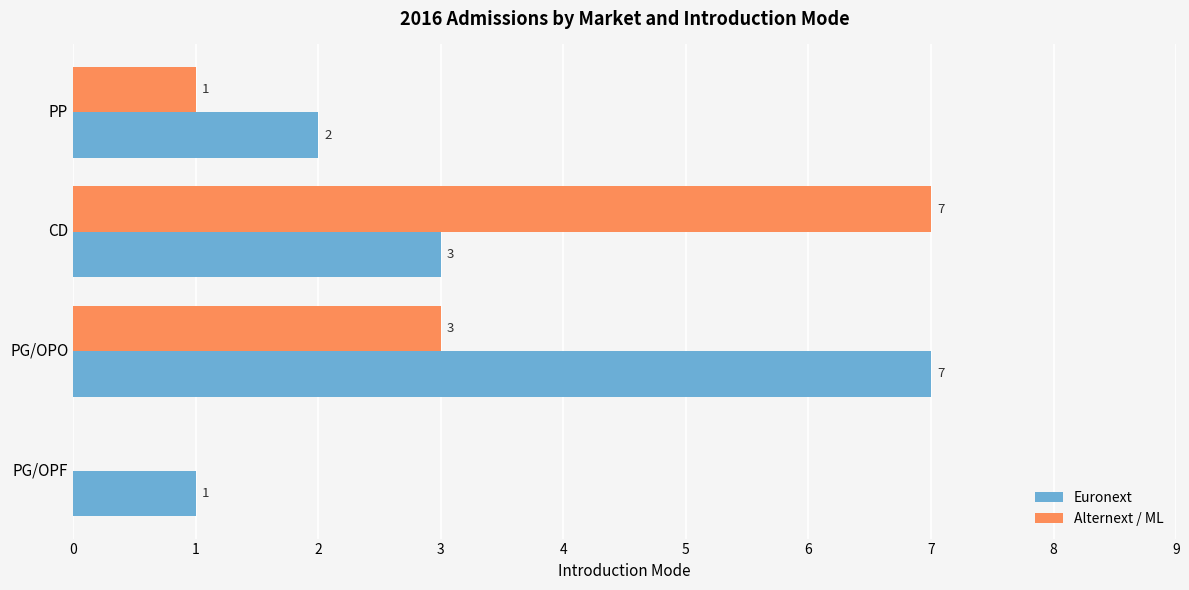

Between PP and CD, which series saw the biggest shift?

Alternext / ML